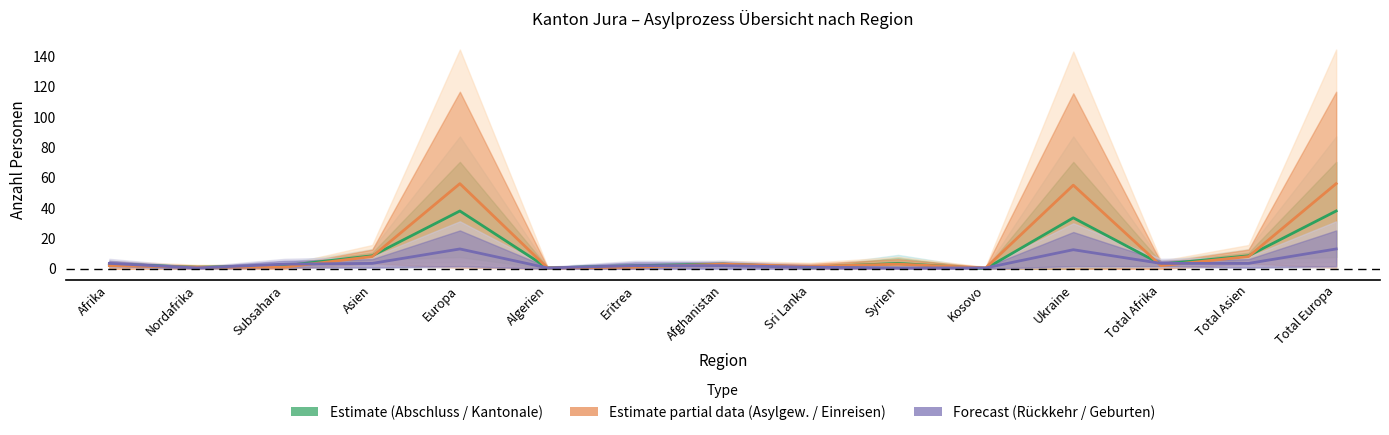

True or false: Abschluss Asylprozess (col_9) has a value of 2.0 at Eritrea.

True